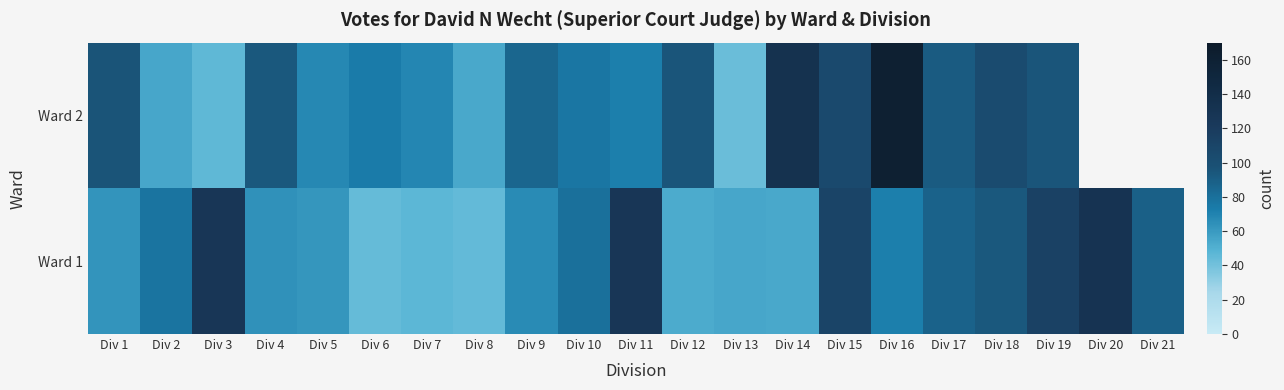

Which series has the largest total across all categories?

Ward 1